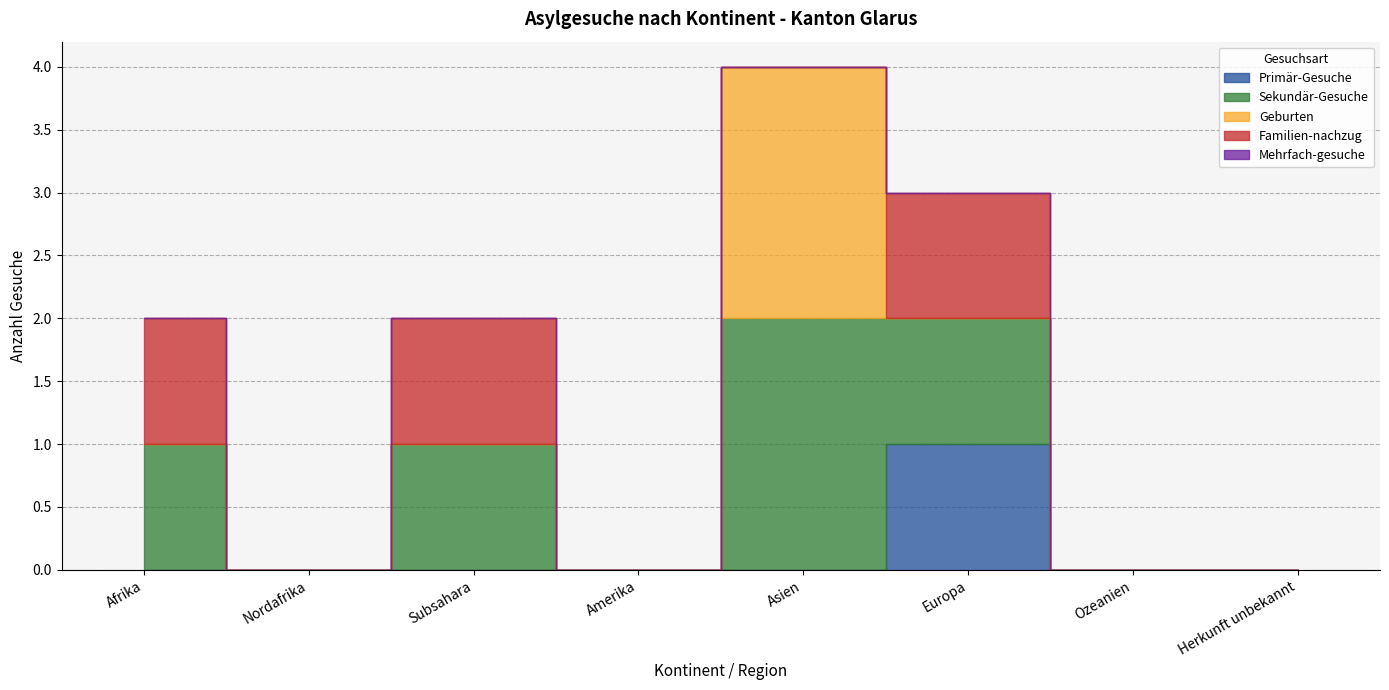

Which series has the largest total across all categories?

Sekundär-Gesuche